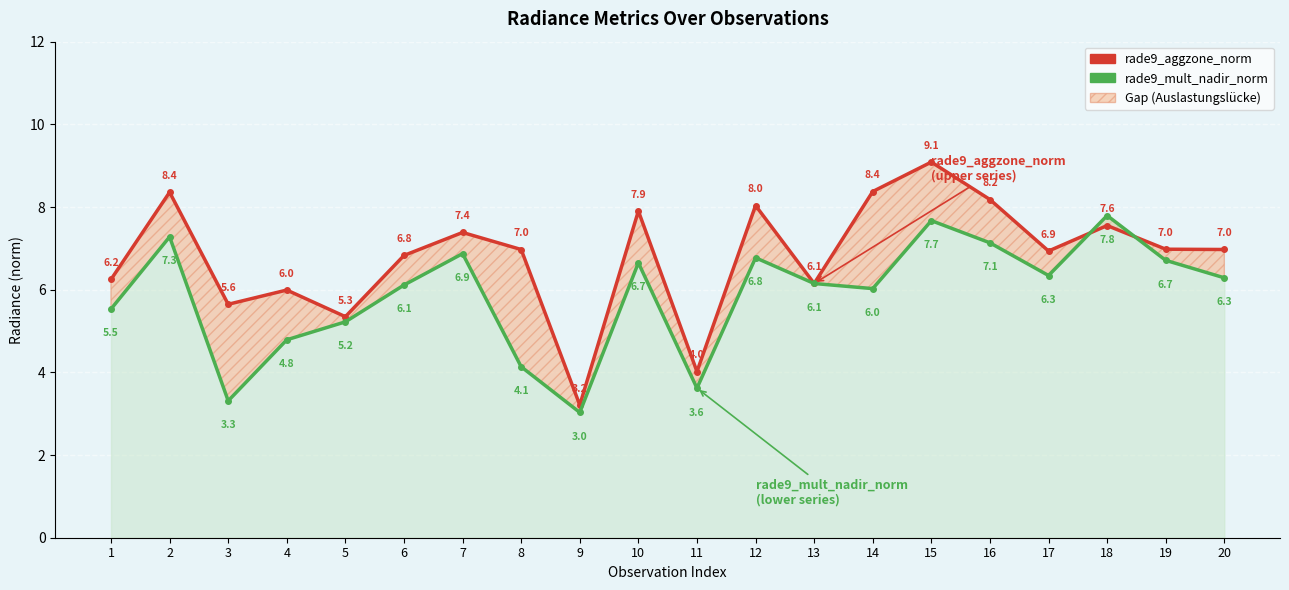

Which category has the highest value across all series?

15